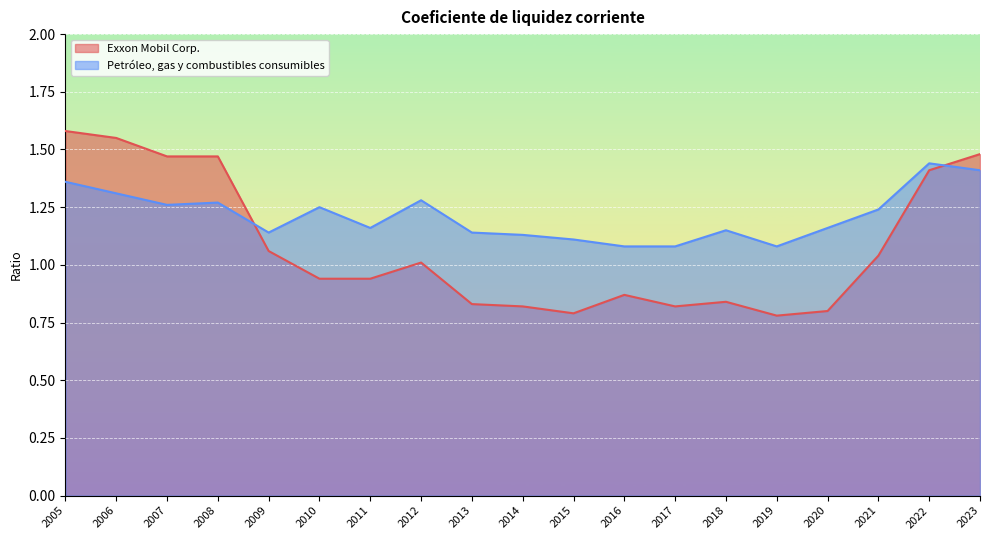

What are all the series names shown in the legend?

Exxon Mobil Corp., Petróleo, gas y combustibles consumibles